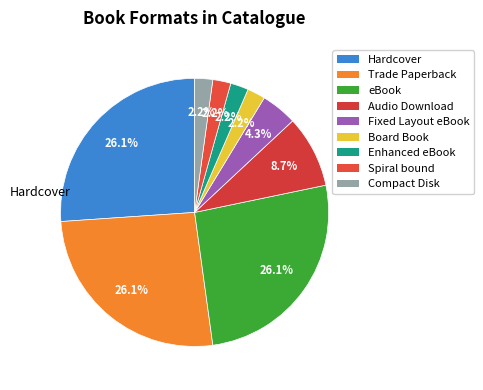

Does any single category account for the majority?

No